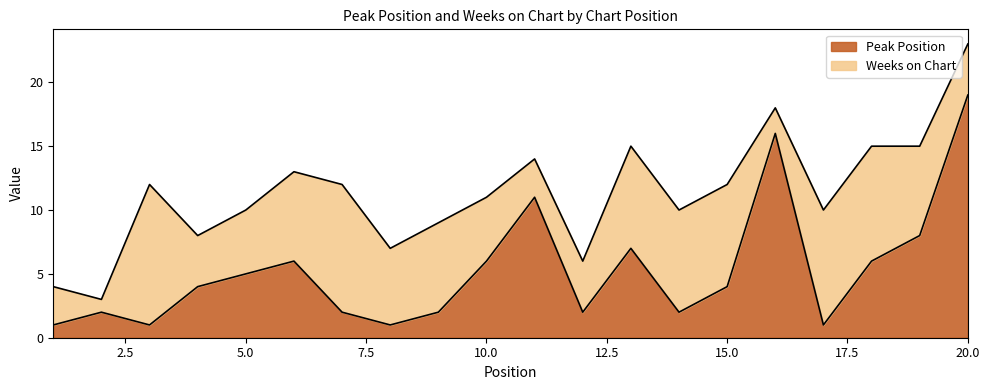

What is the value of the 17th point from the left?

1